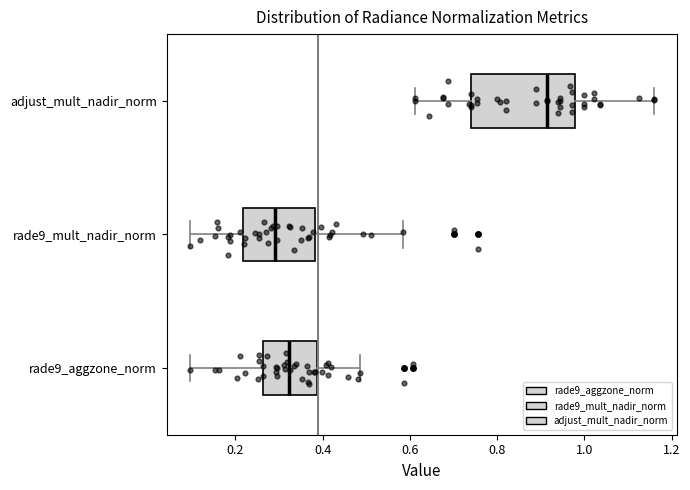

Reading bottom to top, read every box against the x-axis: the position of its median line, the range the box covers, and the ends of its whiskers. The values are not printed on the chart, so give them approximately, as read against the axis.

rade9_aggzone_norm: median 0.32, box 0.26 to 0.38, whiskers 0.10 to 0.48
rade9_mult_nadir_norm: median 0.30, box 0.22 to 0.38, whiskers 0.10 to 0.58
adjust_mult_nadir_norm: median 0.92, box 0.74 to 0.98, whiskers 0.62 to 1.16